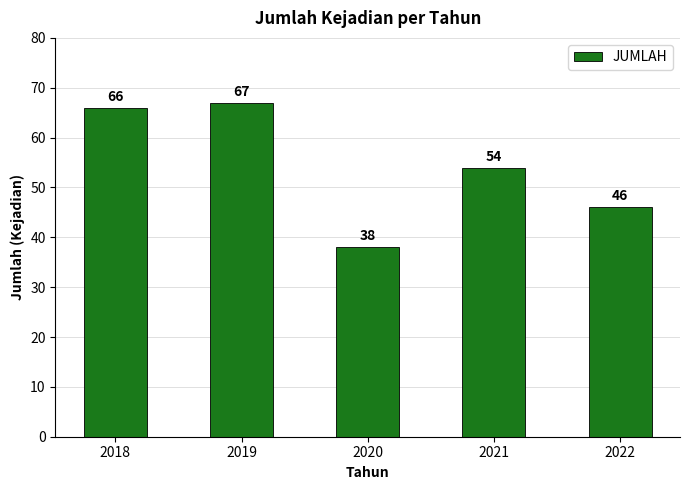

The value at 2018 is 66. True or false?

True